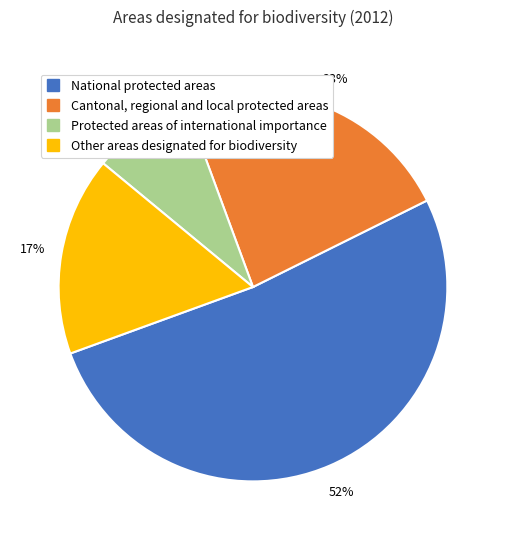

Do Protected areas of international importance and Cantonal, regional and local protected areas together represent more than half of the pie?

No